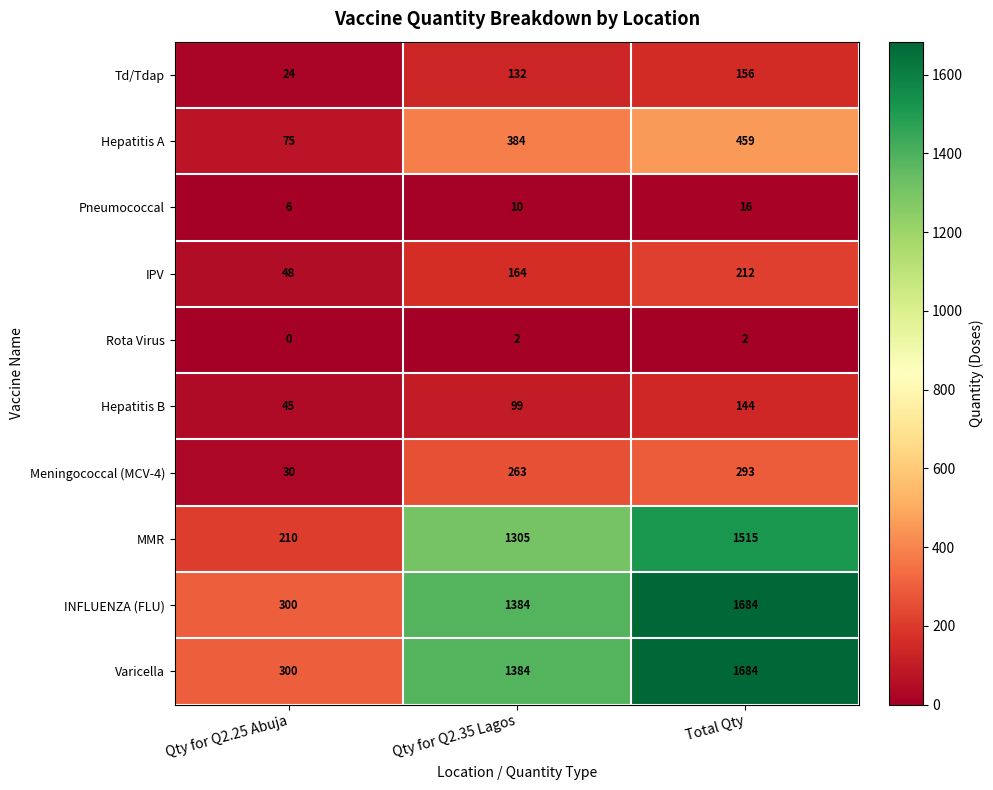

Which label corresponds to the smallest value in the chart?

Qty for Q2.25 Abuja